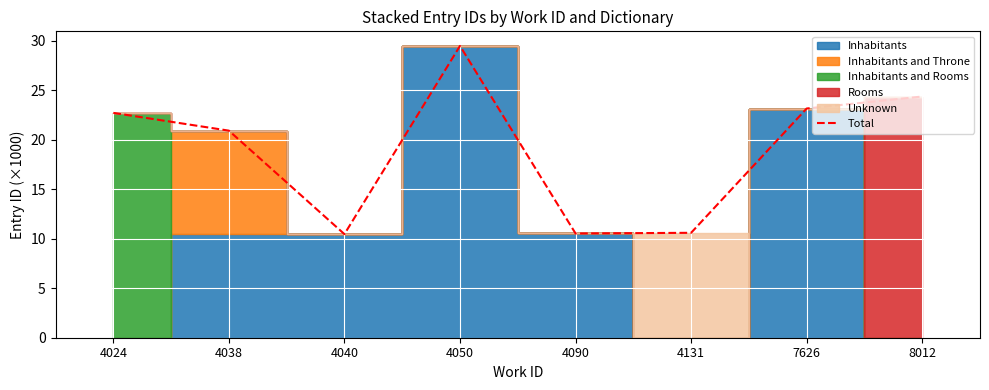

The value at 4050 is 29.5. True or false?

True